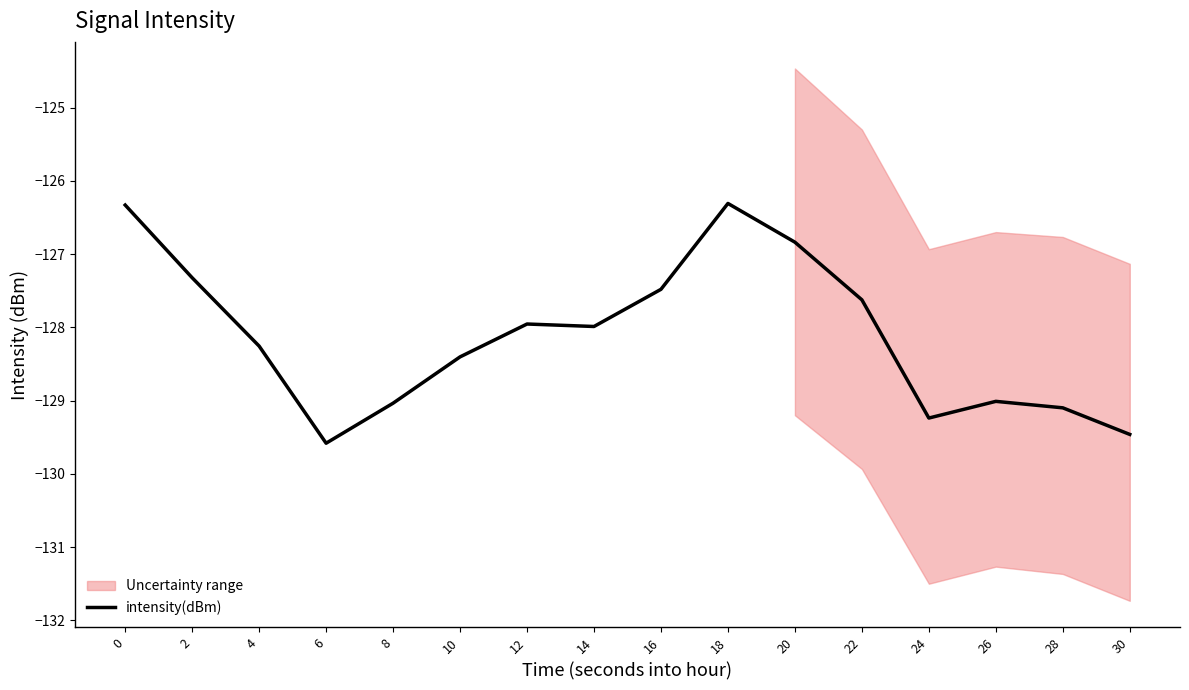

What is the difference between the maximum and minimum values?

3.3